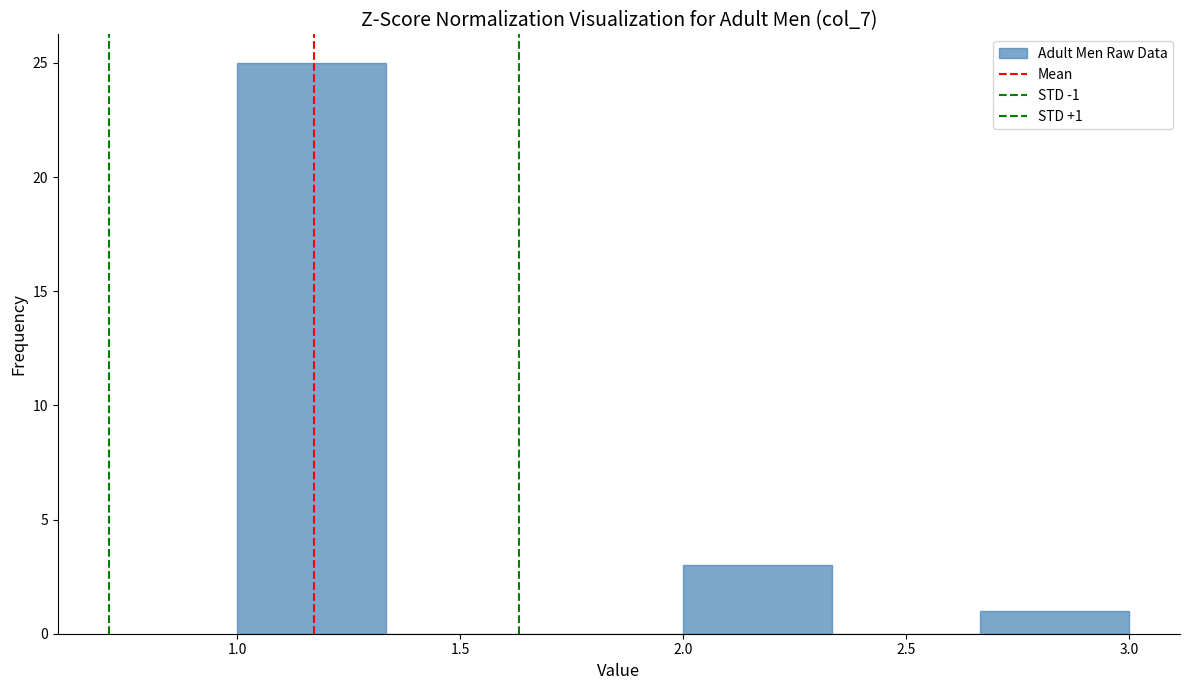

Which range on the x-axis has the tallest bar?

1.00 to 1.35